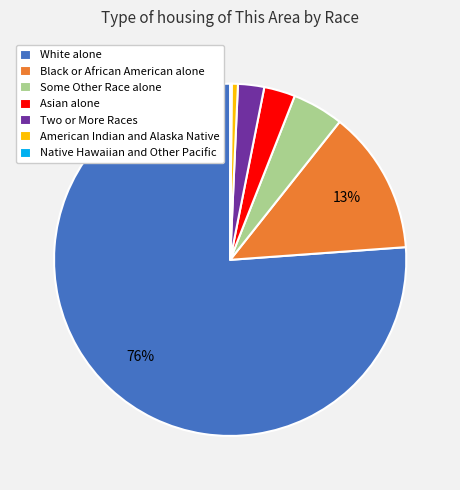

To the nearest percent, what portion does Asian alone represent?

3%